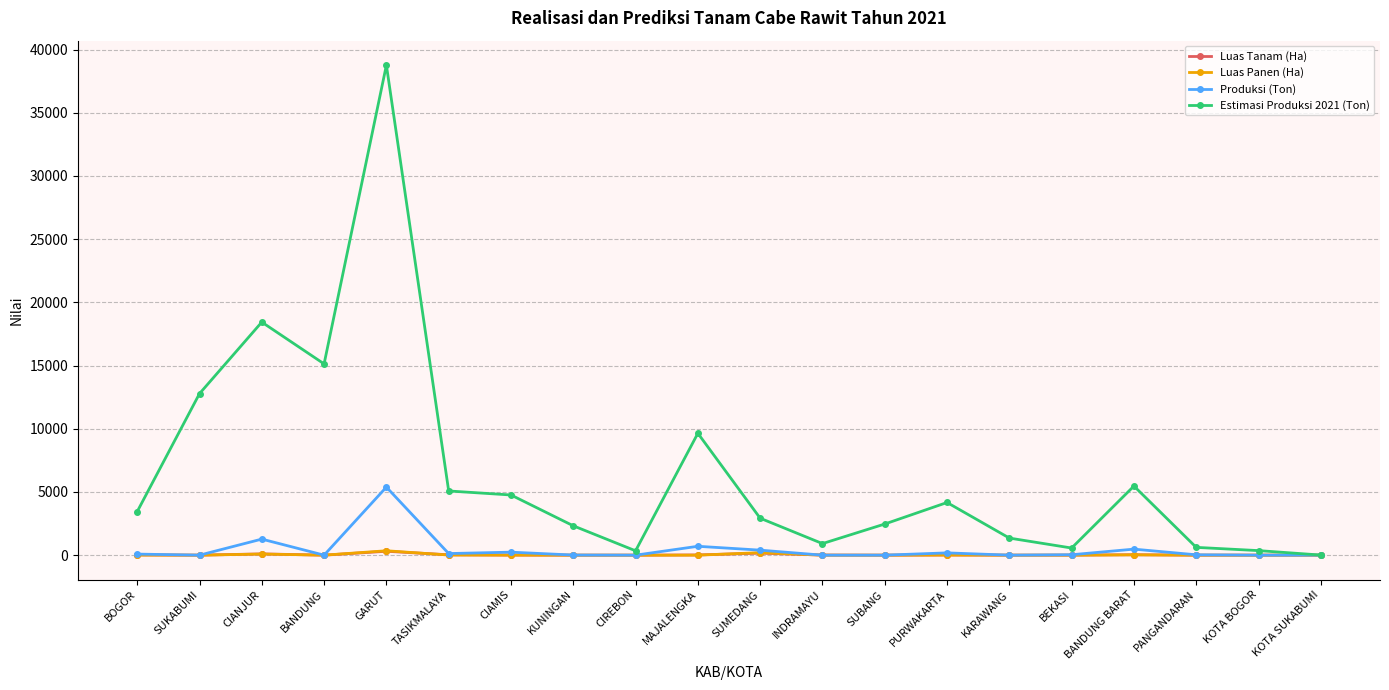

How many data points does each series have?

20